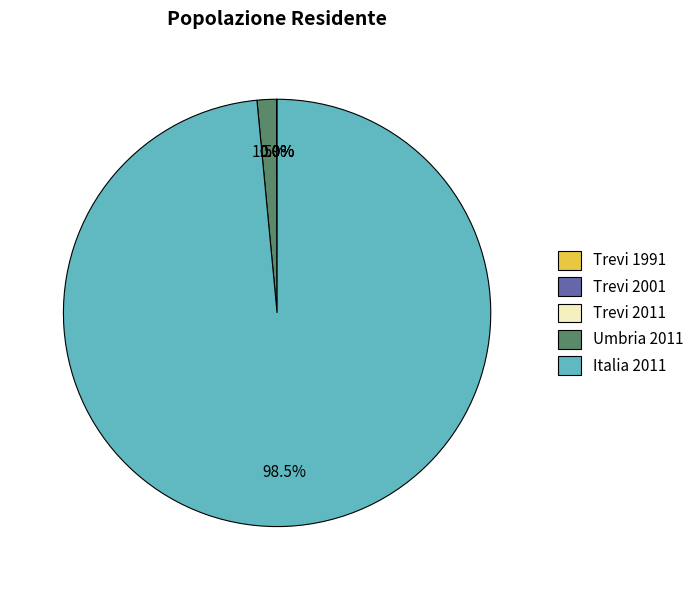

Which category has the biggest portion of the pie?

Italia 2011